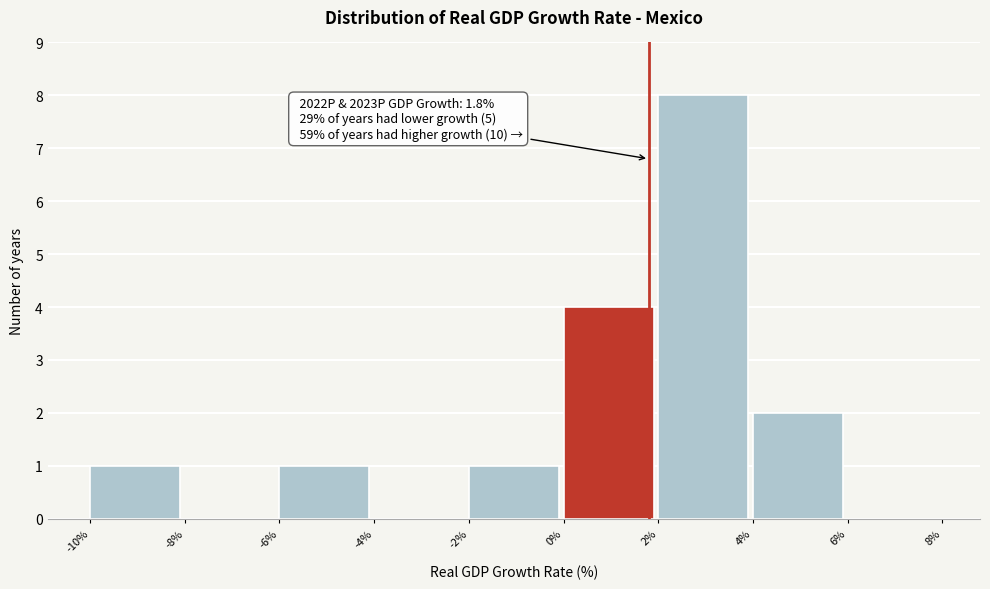

Over which range of the x-axis is the bar tallest?

2% to 4%